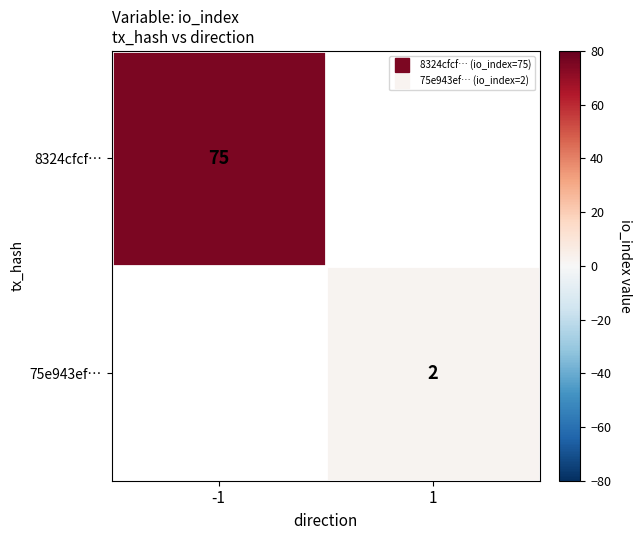

What is the maximum value shown in the chart?

75.0